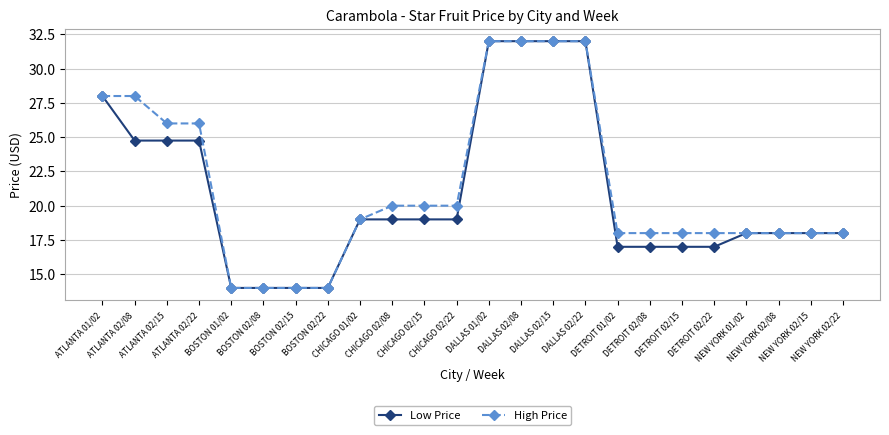

What is the maximum value shown in the chart?

32.0